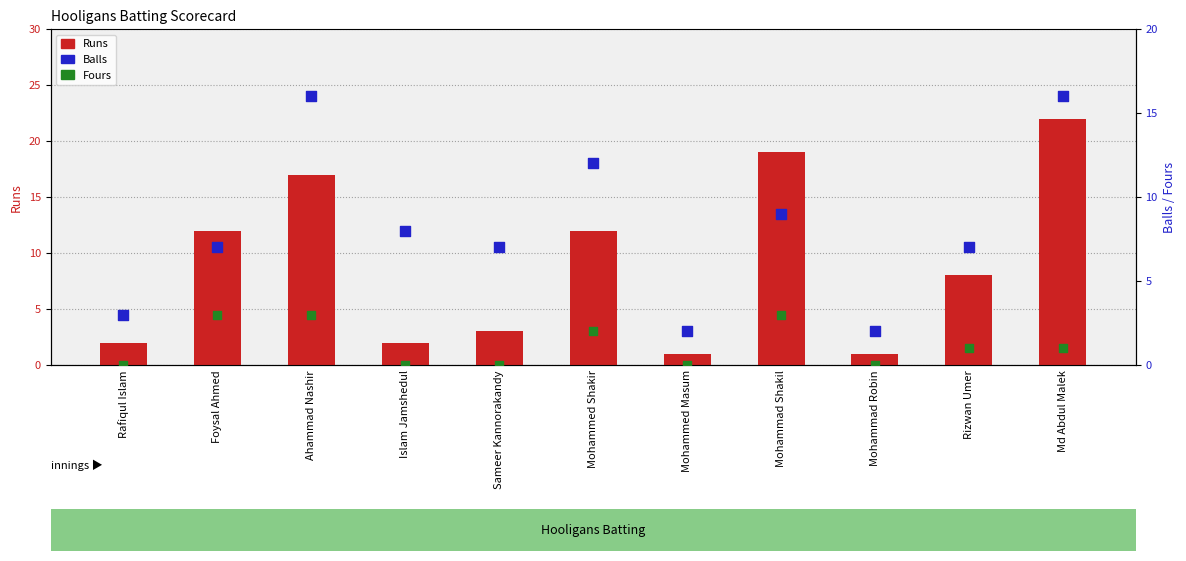

At which category is the sum across all series the highest?

Md Abdul Malek